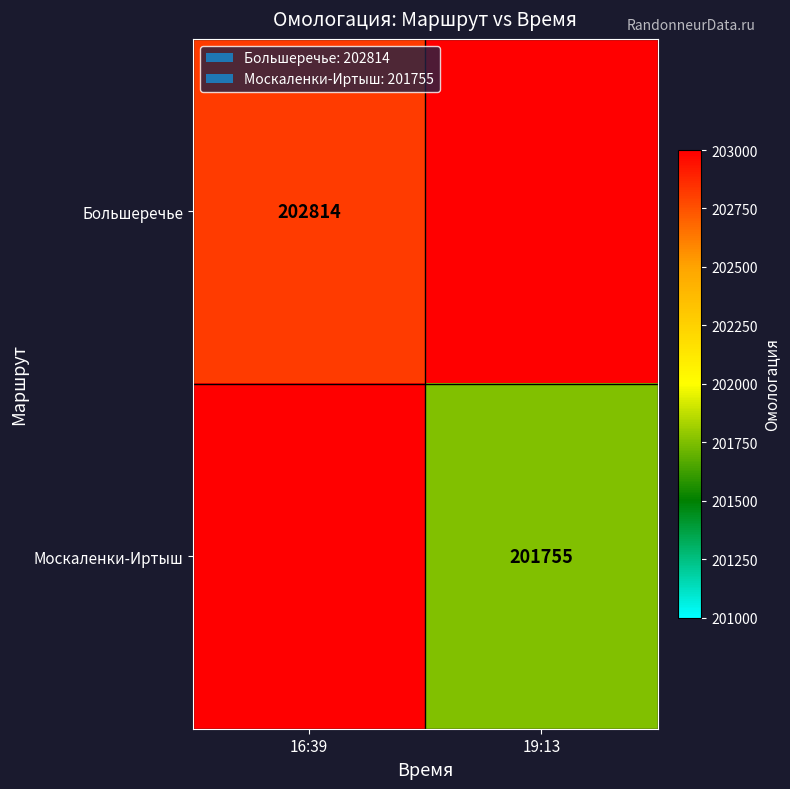

List the labels in order of Большеречье value, smallest first.

16:39, 19:13